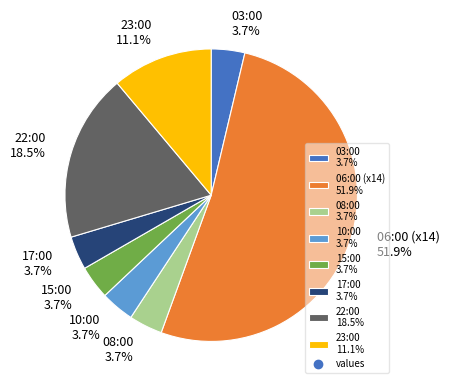

Does 06:00 (x14) 51.9% account for over 50% of the chart?

Yes